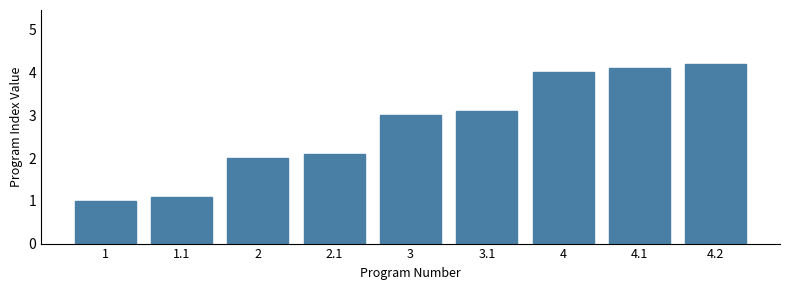

Reading left to right, extract all data points from this chart.

1=1.0	1.1=1.1	2=2.0	2.1=2.1	3=3.0	3.1=3.1	4=4.0	4.1=4.1	4.2=4.2